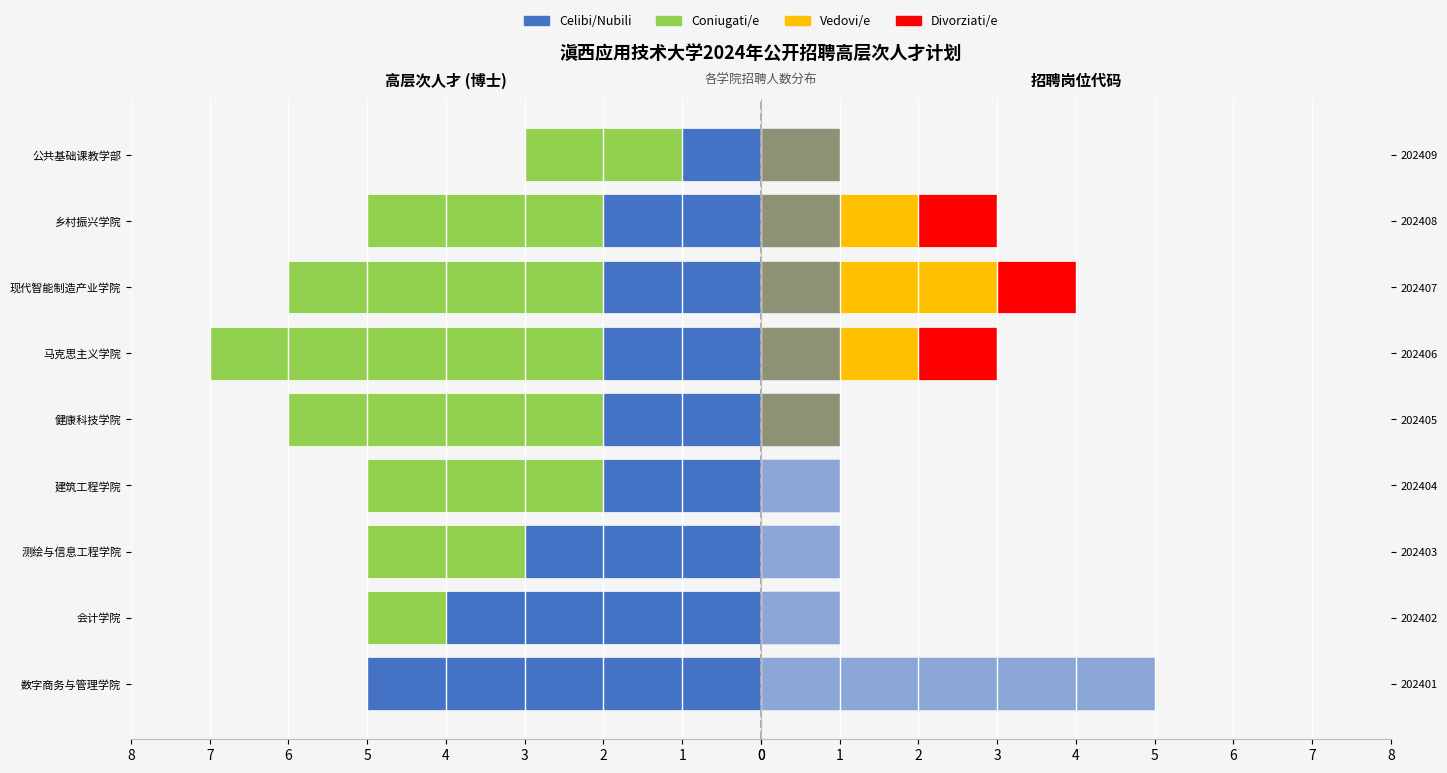

What is the difference between the maximum and minimum values in the Divorziati/e series?

1